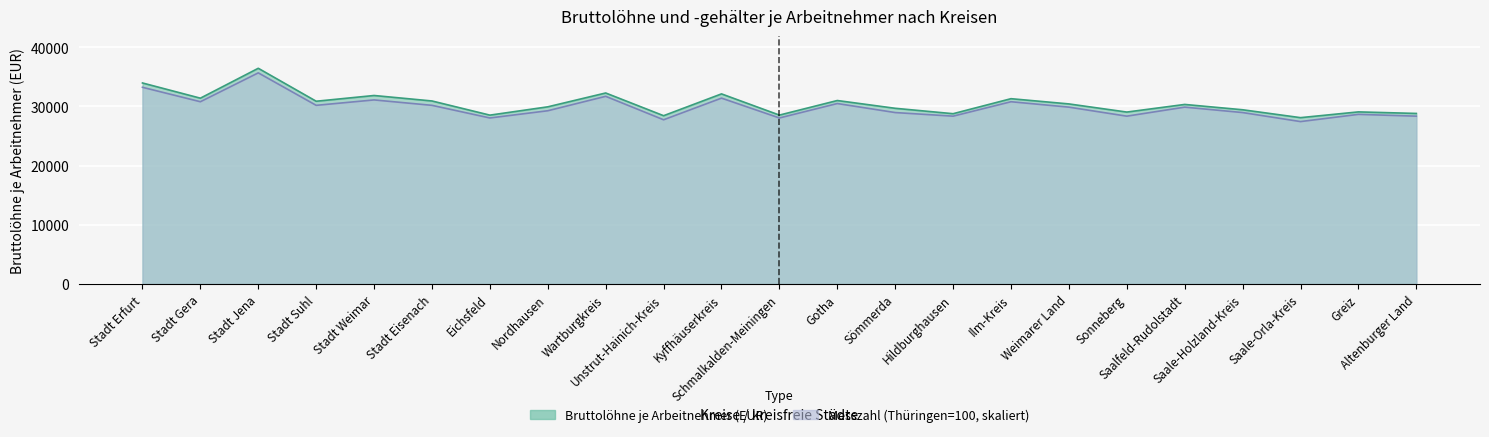

Reading right to left, transcribe all the data shown in this chart.

Bruttolöhne je Arbeitnehmer (EUR): 28794.0	29057.0	28084.0	29416.0	30316.0	29027.0	30403.0	31286.0	28752.0	29664.0	30977.0	28516.0	32097.0	28413.0	32249.0	29913.0	28509.0	30901.0	31825.0	30856.0	36420.0	31372.0	33940.0
Messzahl (Thüringen=100): 28336.2	28640.9	27422.1	28945.5	29859.6	28336.2	29859.6	30773.7	28336.2	28945.5	30469.0	28031.5	31383.1	27726.8	31687.8	29250.2	28031.5	30164.3	31078.4	30164.3	35648.7	30773.7	33211.2